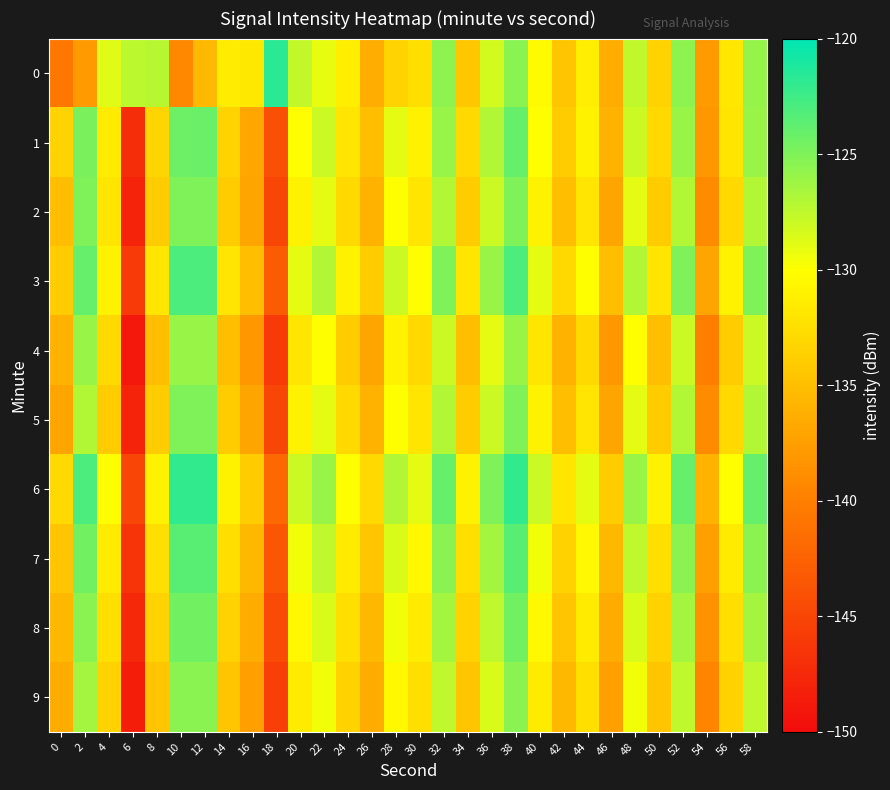

Rank the series at 4 from lowest to highest value.

5, 9, 4, 8, 2, 7, 1, 3, 6, 0